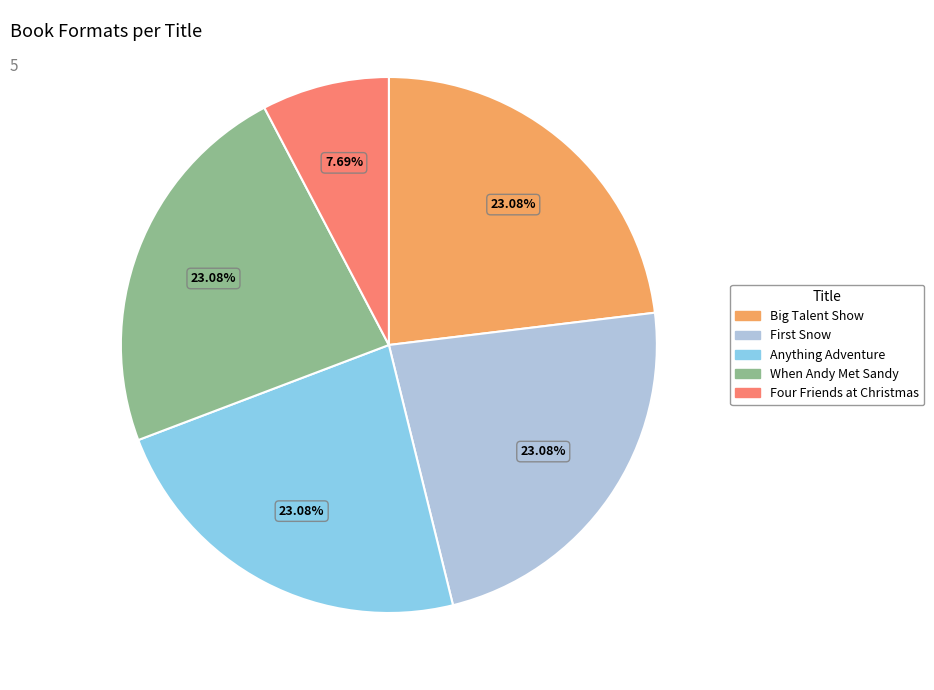

Is there any slice that represents more than half of the pie?

No